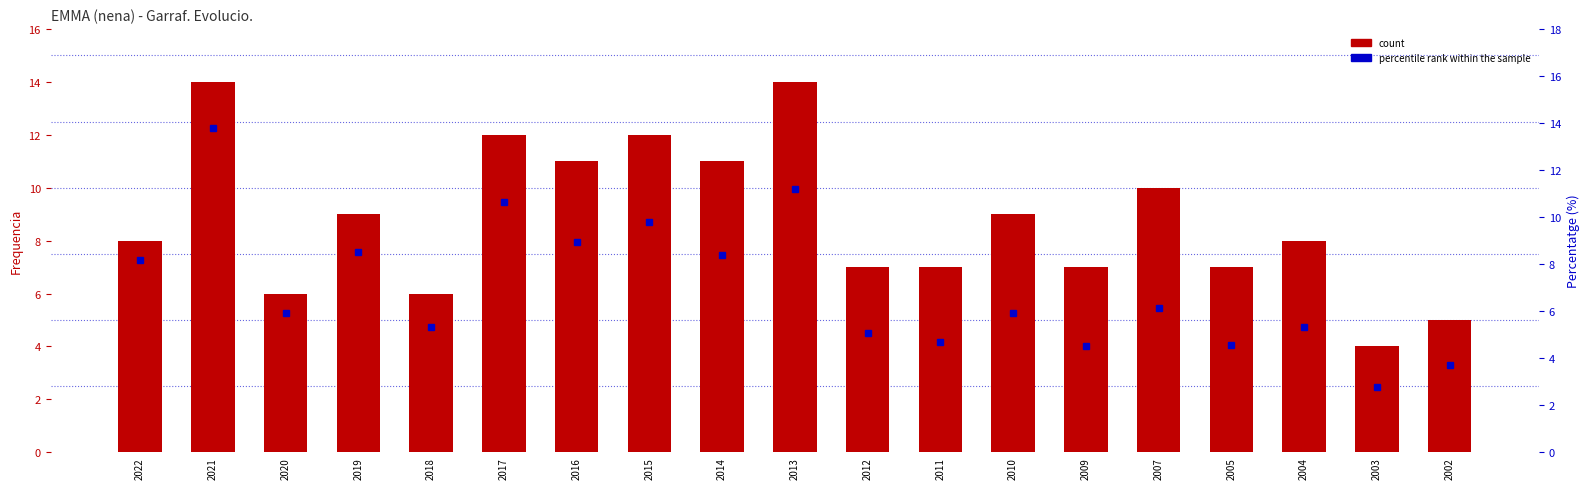

What are all the series names shown in the legend?

count, percentile rank within the sample